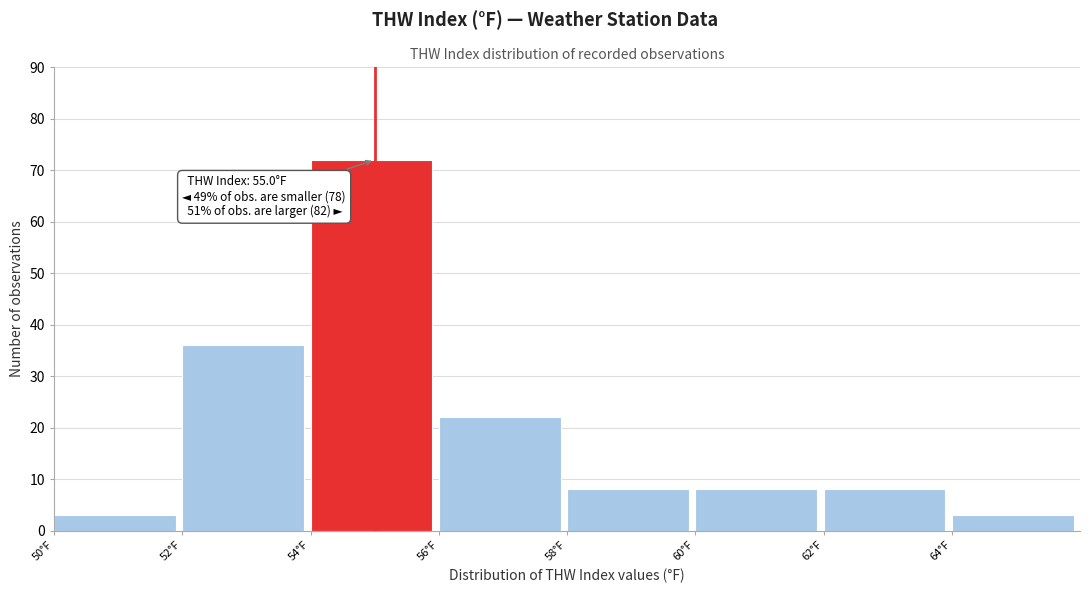

Which range on the x-axis has the tallest bar?

54 to 56